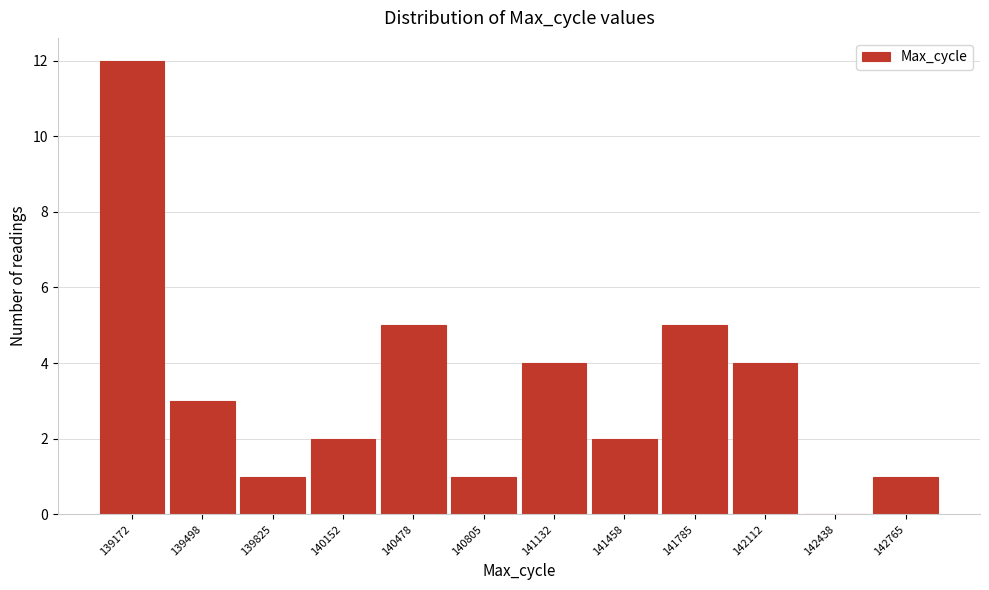

Reading left to right, transcribe all the data shown in this chart.

139172=12	139498=3	139825=1	140152=2	140478=5	140805=1	141132=4	141458=2	141785=5	142112=4	142438=0	142765=1